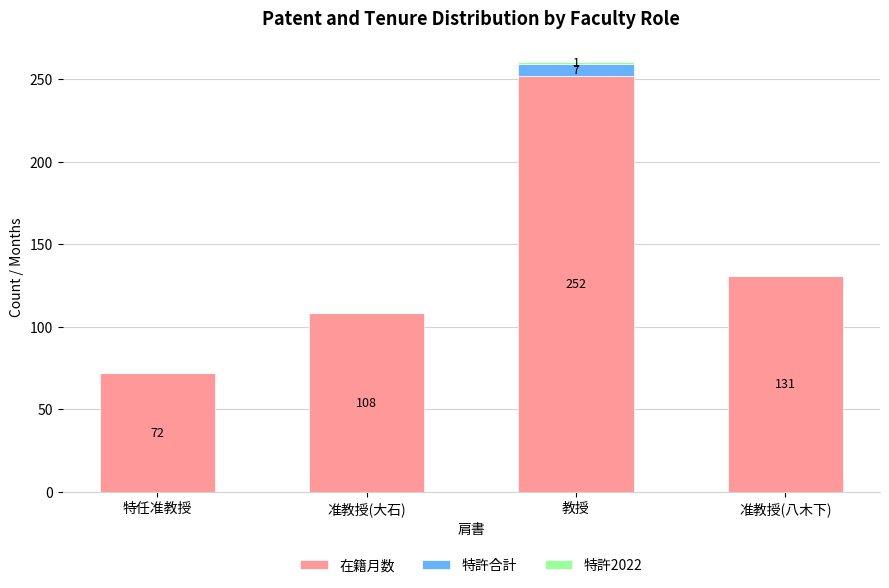

What is the total value across all series at 特任准教授?

72